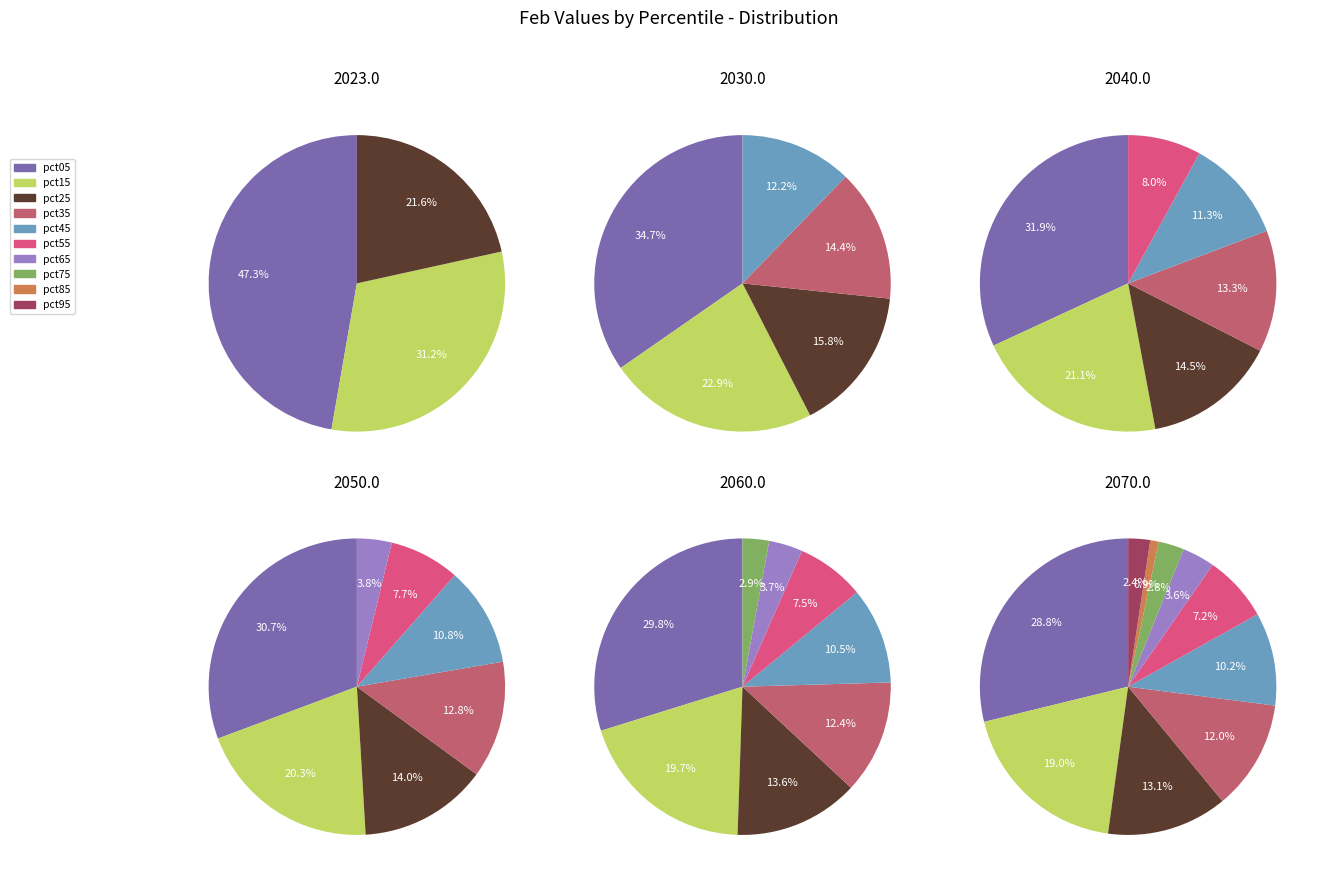

Is the sum of pct25 and pct05 greater than half?

No